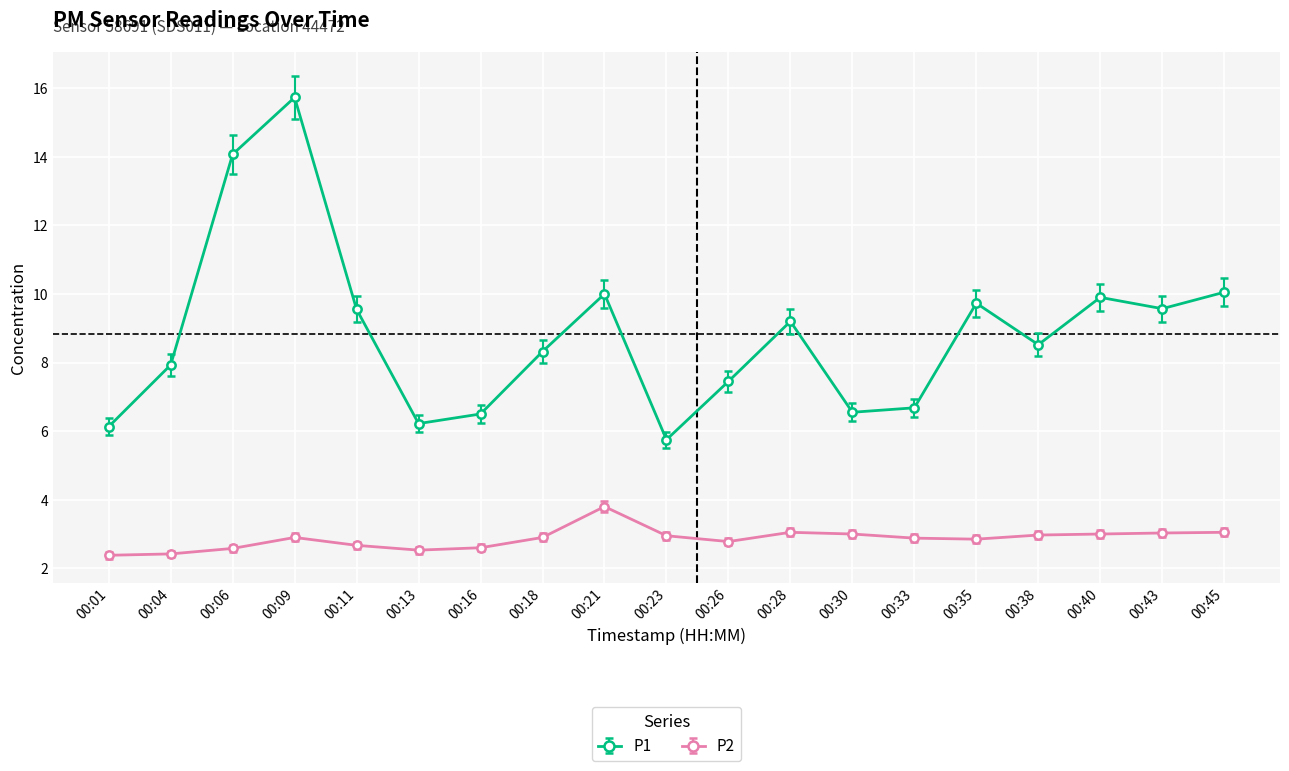

True or false: P1 and P2 cross at least once.

False